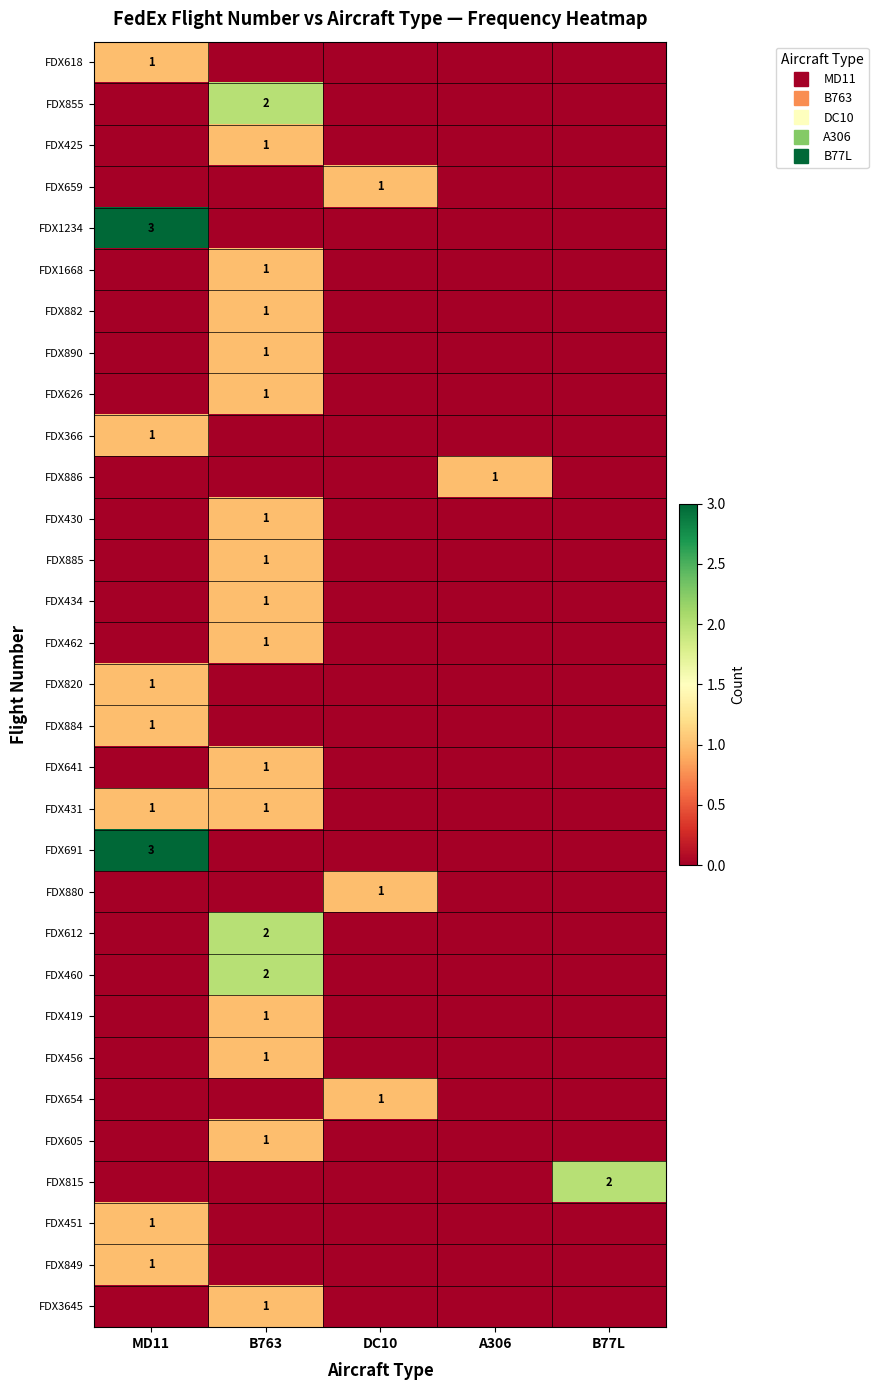

The FDX462 series shows 0 at A306. True or false?

True